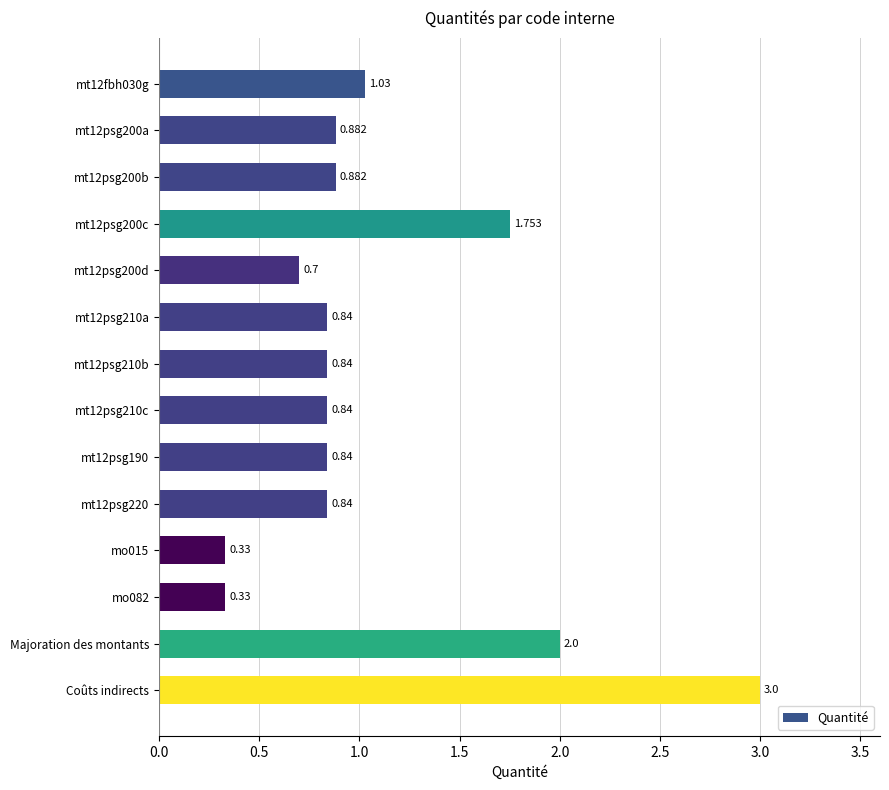

What is the label of the 13th bar from the top?

Majoration des montants